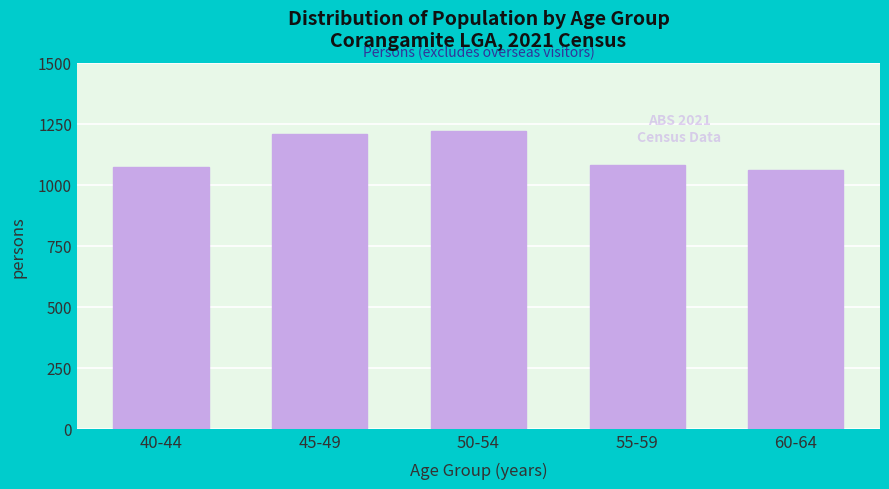

Reading left to right, list all the values displayed in this chart.

40-44=1073	45-49=1209	50-54=1222	55-59=1079	60-64=1061